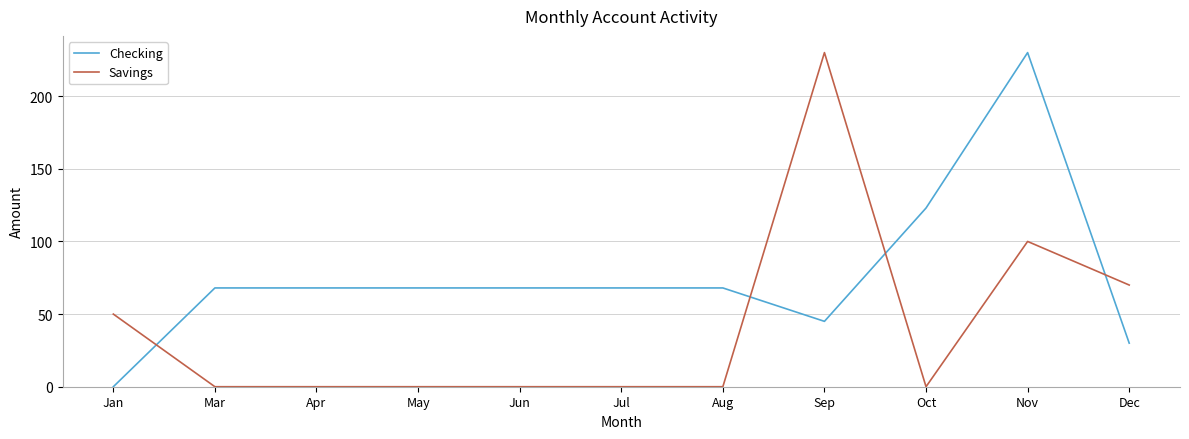

Reading left to right, what are all the values shown in this chart?

Checking: Jan=0	Mar=68	Apr=68	May=68	Jun=68	Jul=68	Aug=68	Sep=45	Oct=123	Nov=230	Dec=30
Savings: Jan=50	Mar=0	Apr=0	May=0	Jun=0	Jul=0	Aug=0	Sep=230	Oct=0	Nov=100	Dec=70